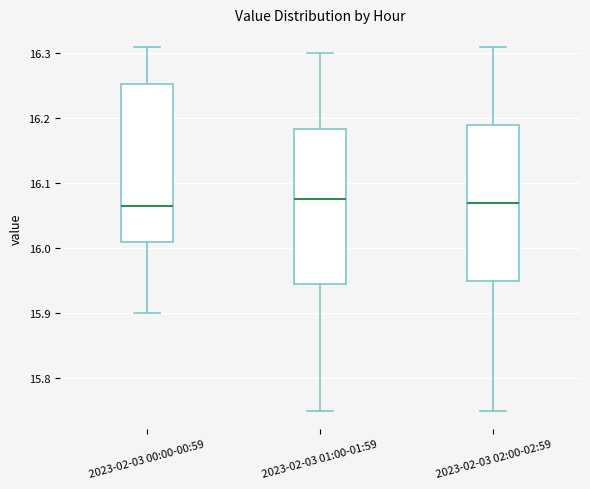

Where is the lower edge of the box for 2023-02-03 02:00-02:59 on the y-axis? The values are not printed on the chart, so give them approximately, as read against the axis.

15.95